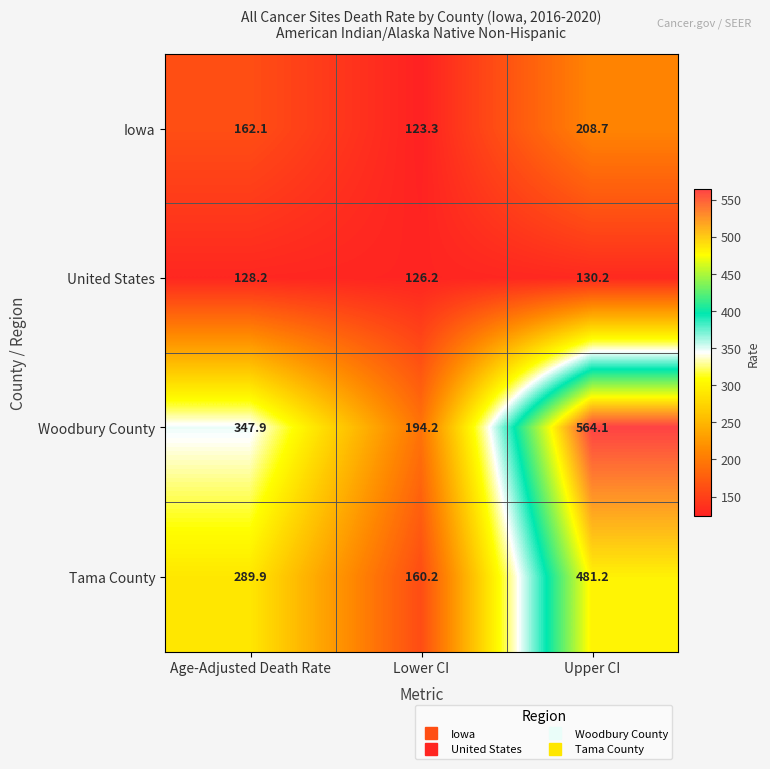

What is the difference between the Tama County values at Upper CI and Lower CI?

321.0